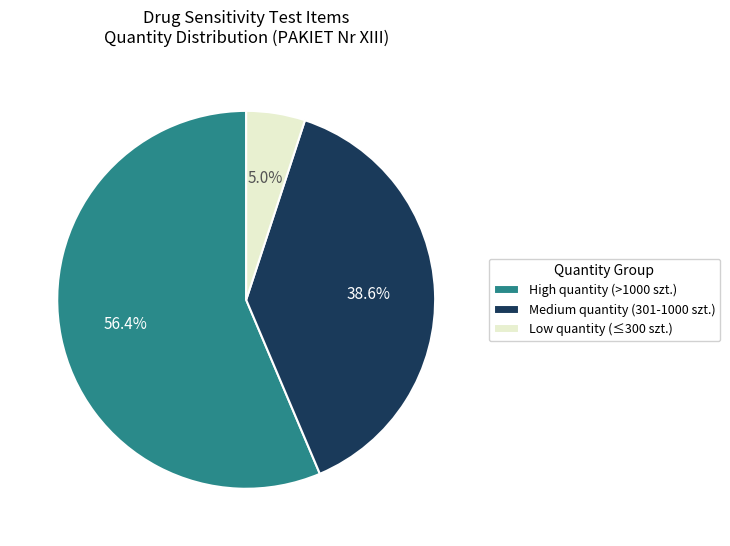

What percentage do High quantity (>1000 szt.) and Medium quantity (301-1000 szt.) together represent?

95.0%